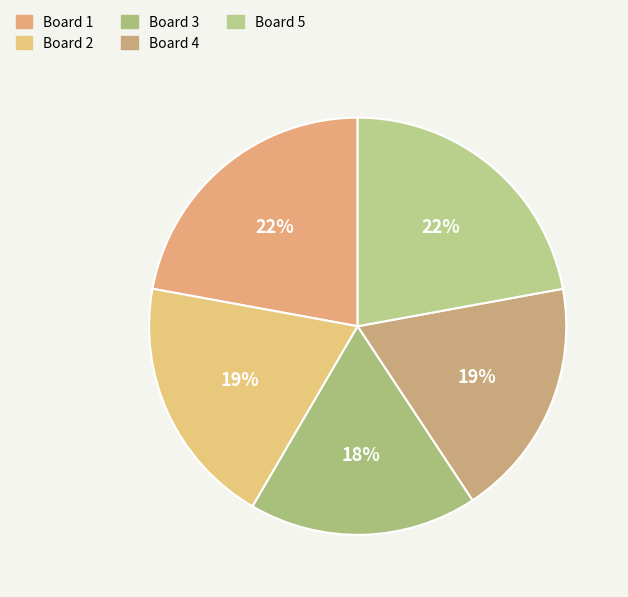

What portion of the pie excludes Board 2?

80.5%